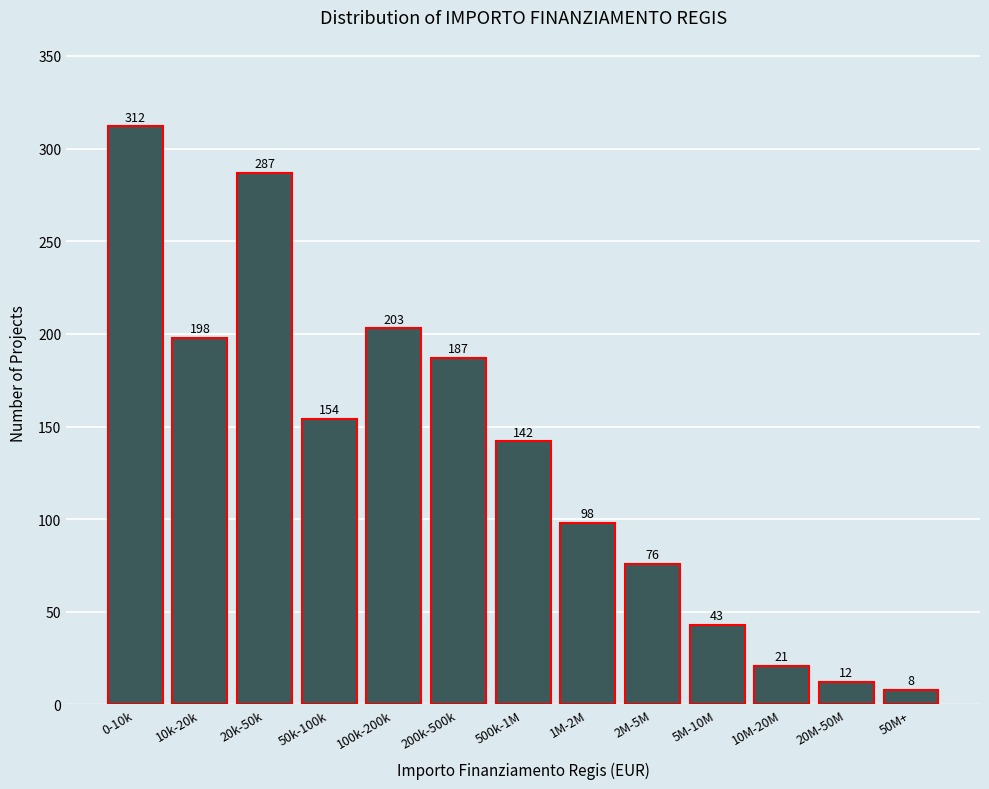

Reading left to right, list all the values displayed in this chart.

0-10k=312	10k-20k=198	20k-50k=287	50k-100k=154	100k-200k=203	200k-500k=187	500k-1M=142	1M-2M=98	2M-5M=76	5M-10M=43	10M-20M=21	20M-50M=12	50M+=8